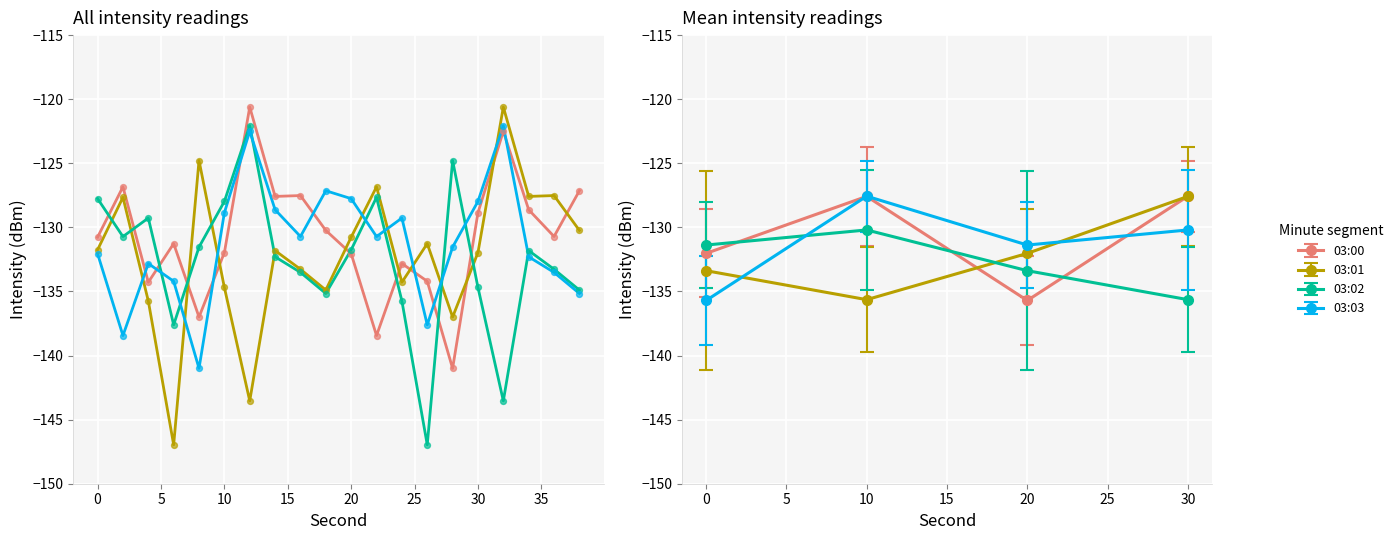

What is the total value across all series at 25?

-508.7